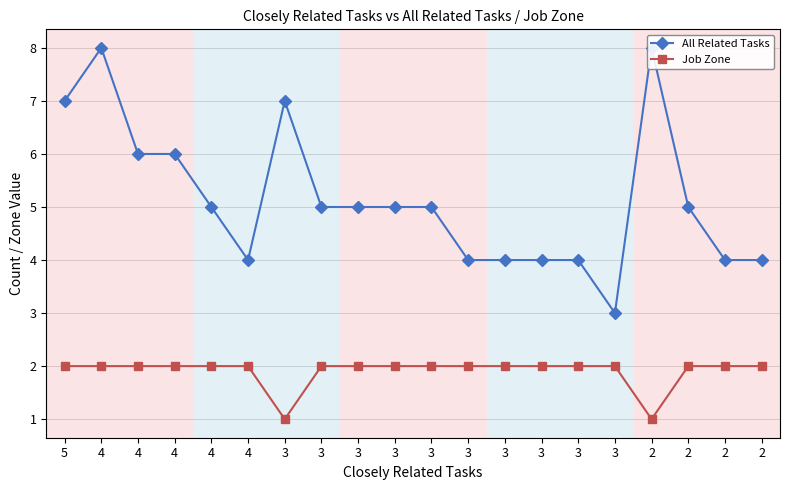

Rank the series by their maximum value, from lowest to highest.

Job Zone, All Related Tasks